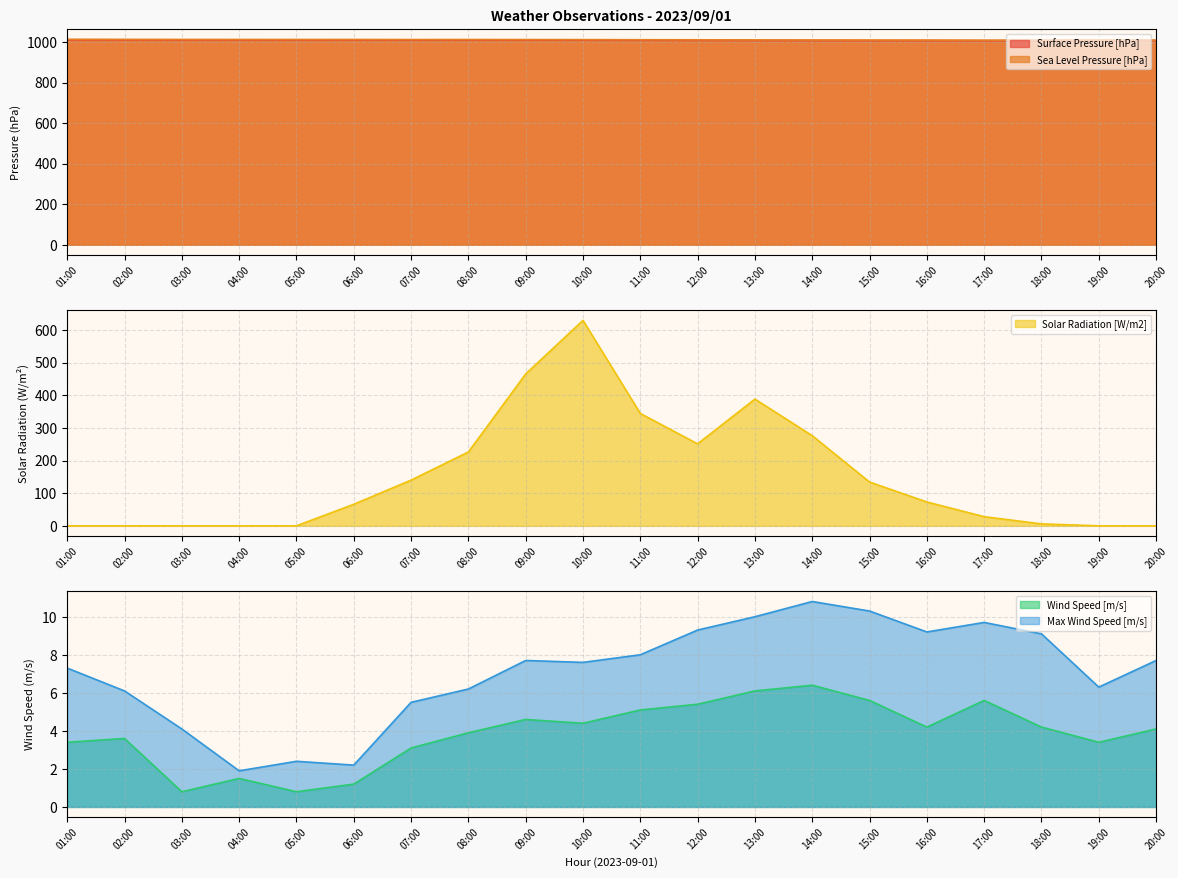

At which label is Solar Radiation [W/m2] closest to 314?

11:00